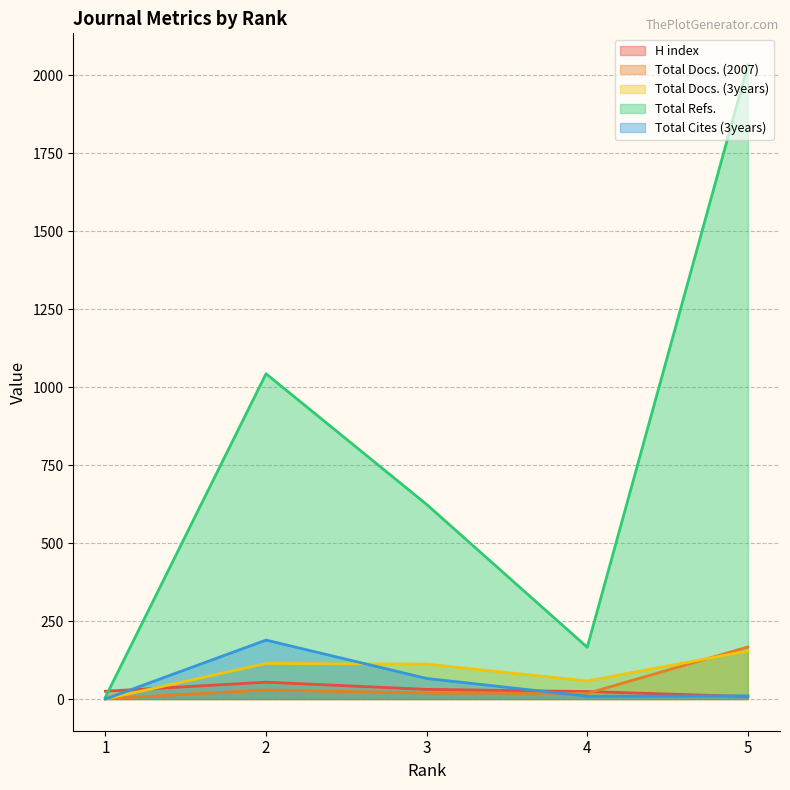

Rank the series by their maximum value, from lowest to highest.

H index, Total Docs. (3years), Total Docs. (2007), Total Cites (3years), Total Refs.